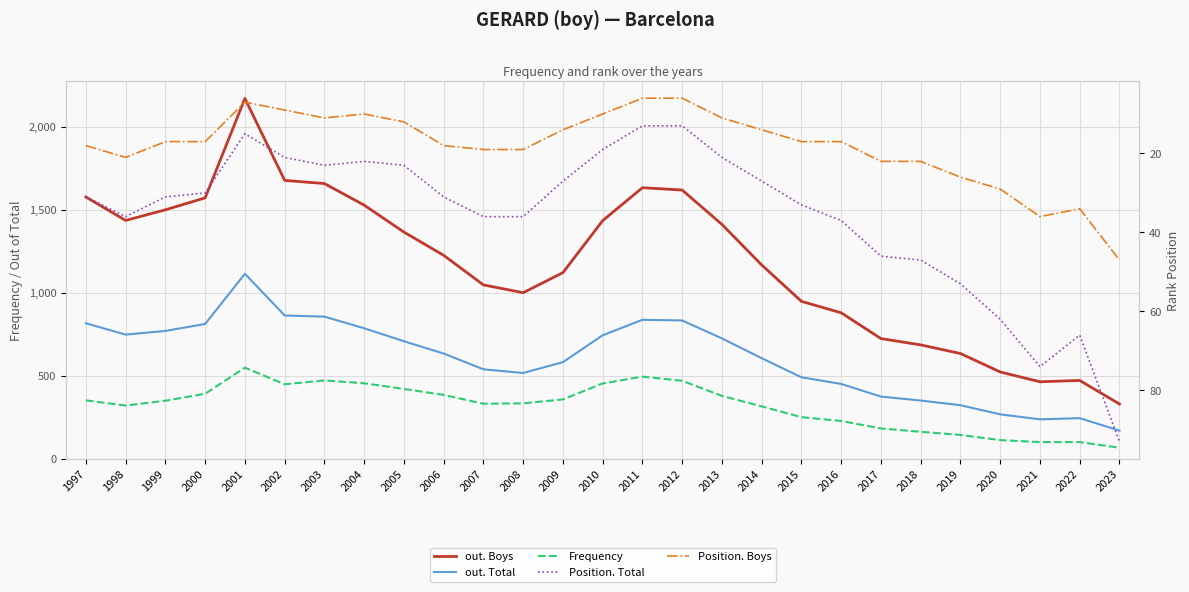

Read the Position. Boys value at 2016, to the nearest 5.

15